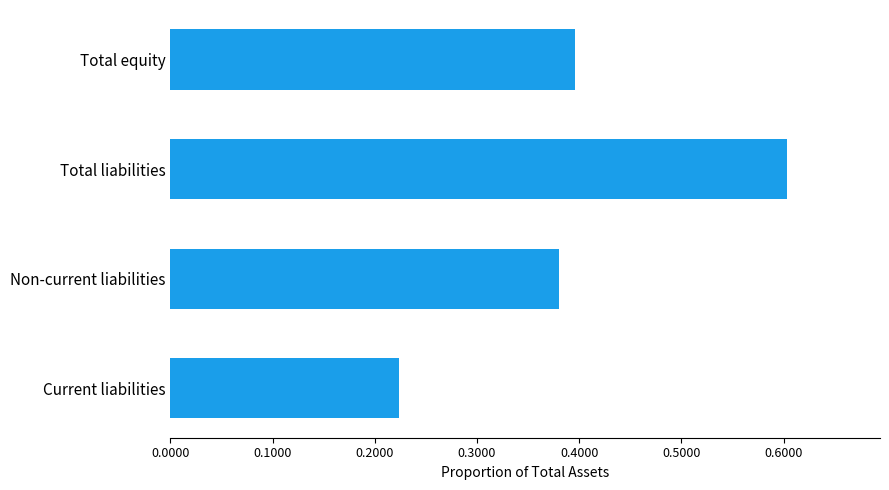

What is the sum of all values?

1.6